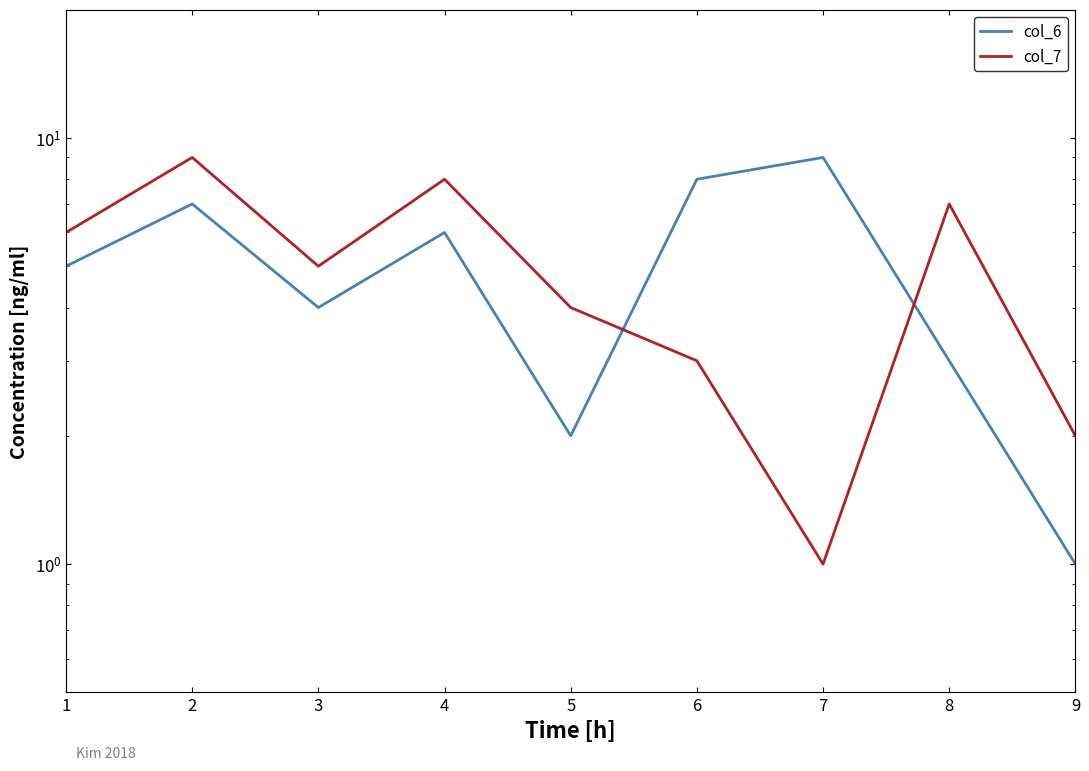

Rank the series by their maximum value, from lowest to highest.

col_6, col_7